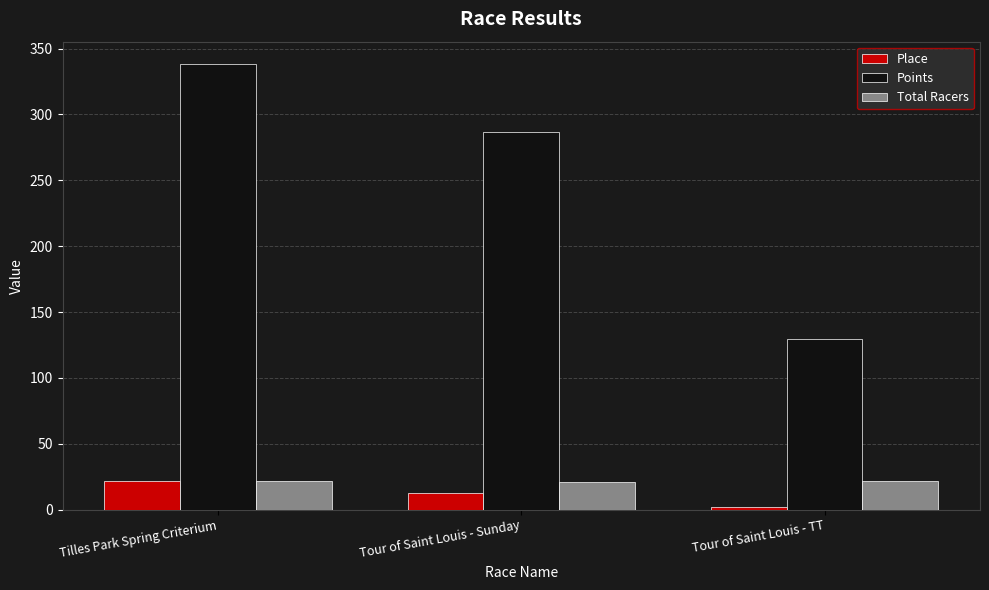

How many categories are shown in the chart?

3